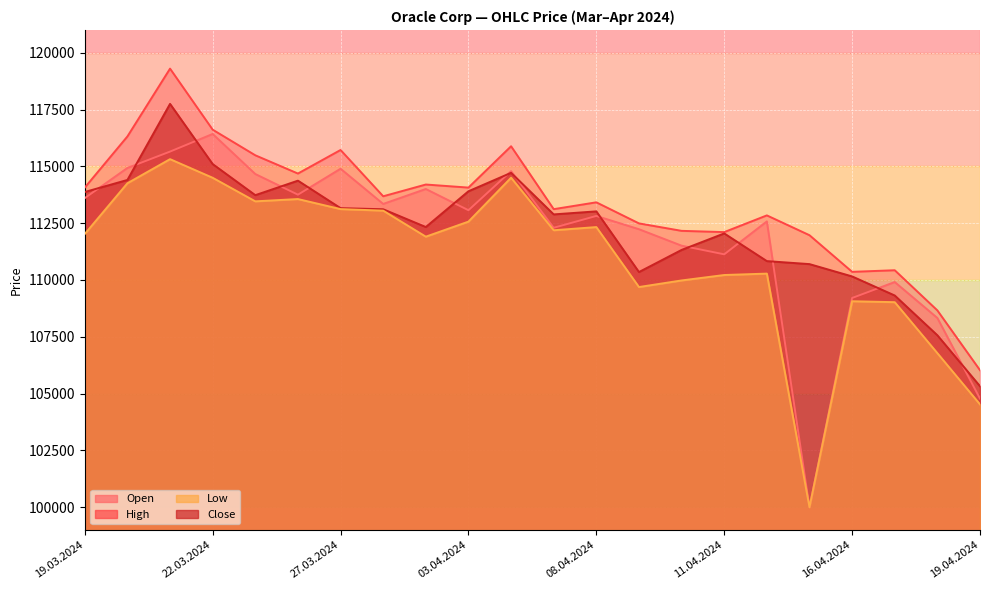

Rank the categories by Close value from highest to lowest.

21.03.2024, 22.03.2024, 04.04.2024, 20.03.2024, 26.03.2024, 03.04.2024, 19.03.2024, 25.03.2024, 27.03.2024, 28.03.2024, 08.04.2024, 05.04.2024, 02.04.2024, 11.04.2024, 10.04.2024, 12.04.2024, 15.04.2024, 09.04.2024, 16.04.2024, 17.04.2024, 18.04.2024, 19.04.2024